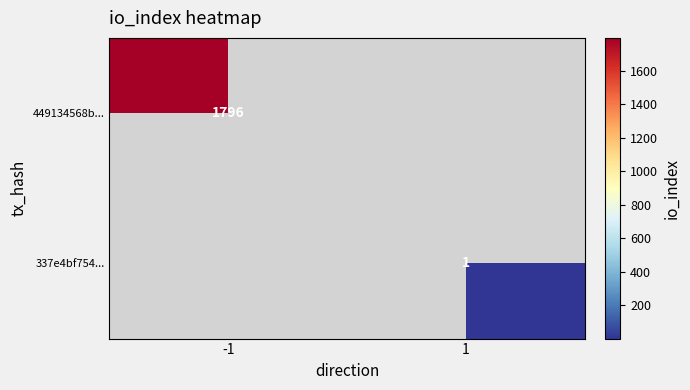

The value of 449134568b... at -1 is 473. True or false?

False